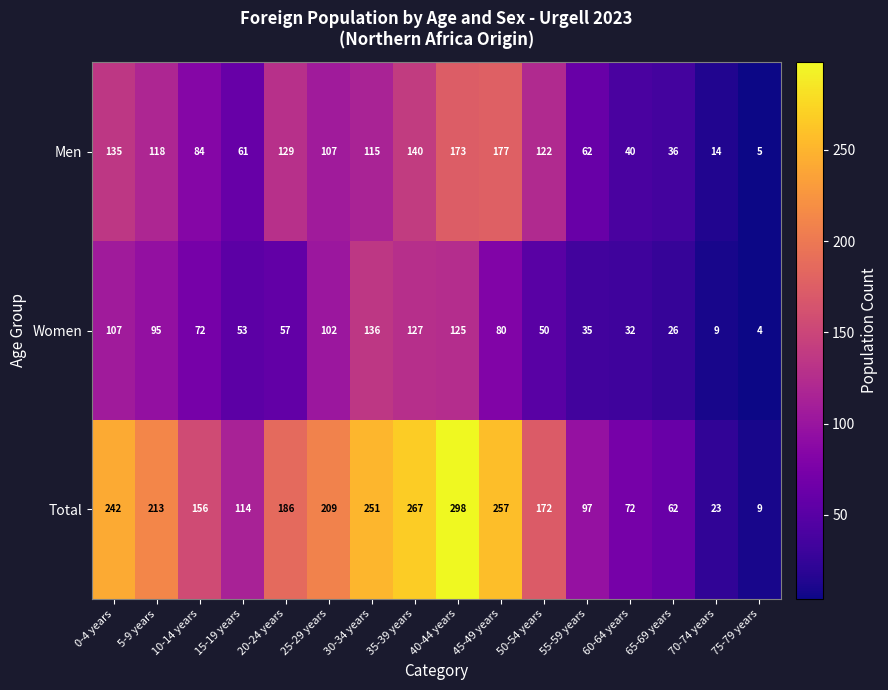

What is the total value across all series at 15-19 years?

228